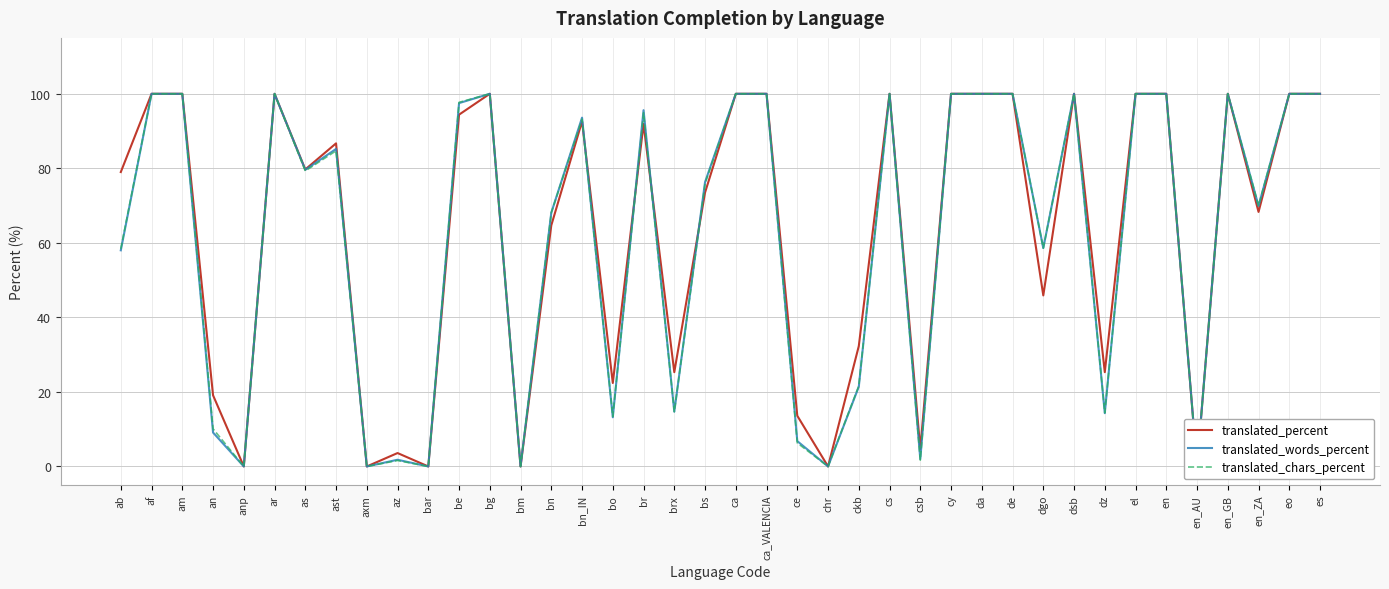

Is the value of translated_percent at bar greater than the value of translated_chars_percent at az?

No